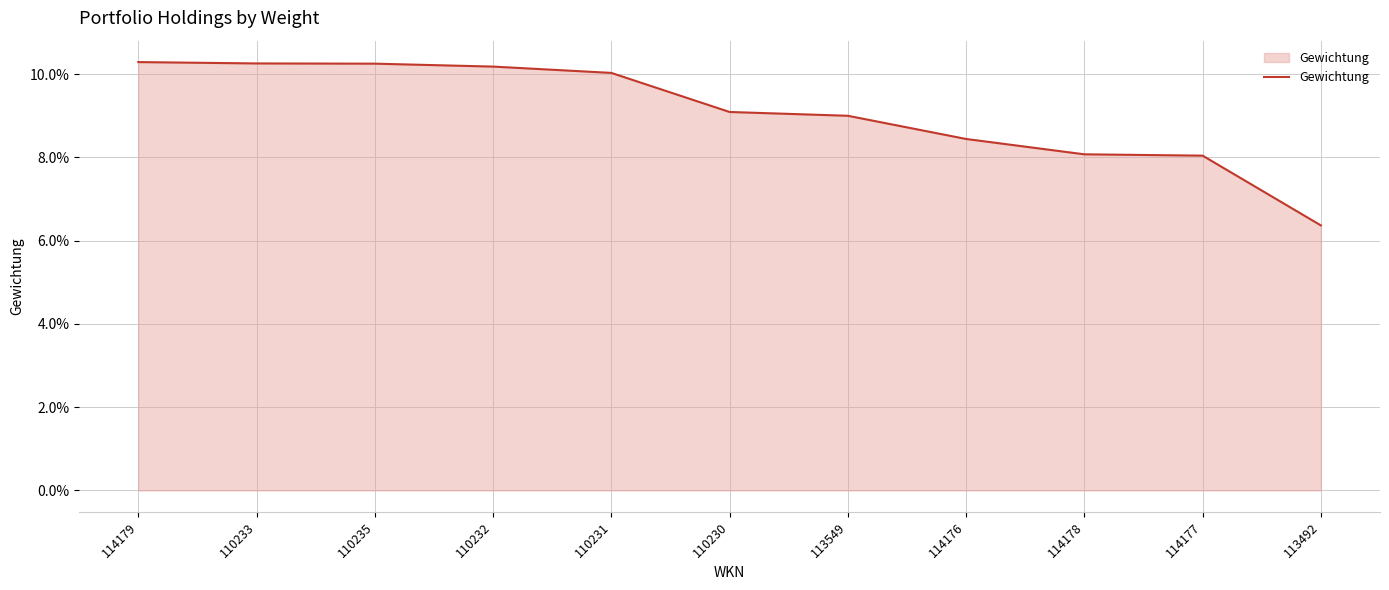

List the labels in order of value, smallest first.

113492, 114177, 114178, 114176, 113549, 110230, 110231, 110232, 110235, 110233, 114179